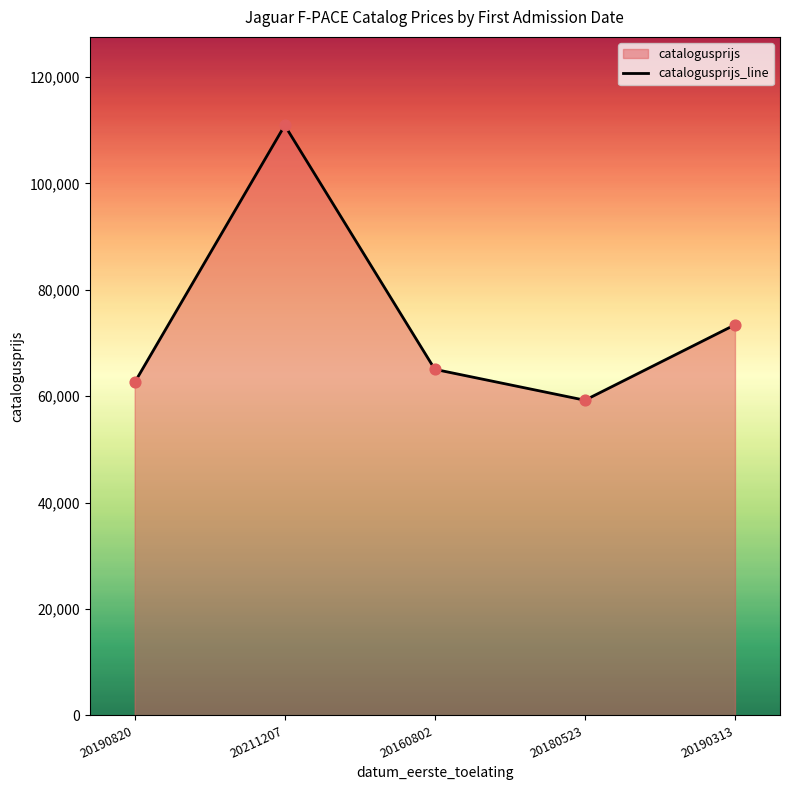

Approximately how many times larger is the value at 20160802 compared to 20180523?

1.1